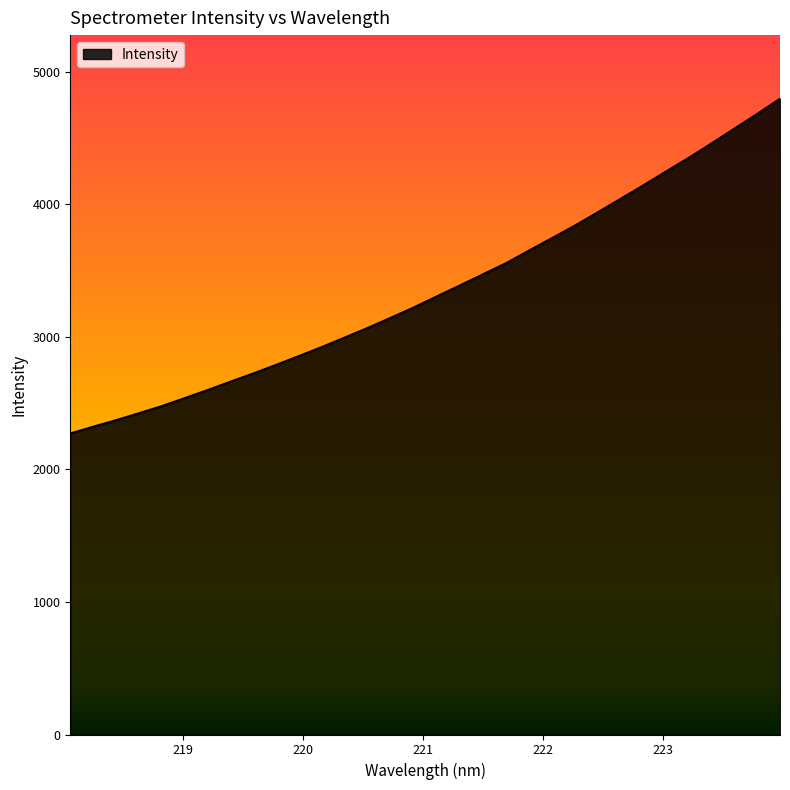

What is the smallest value displayed?

2271.8